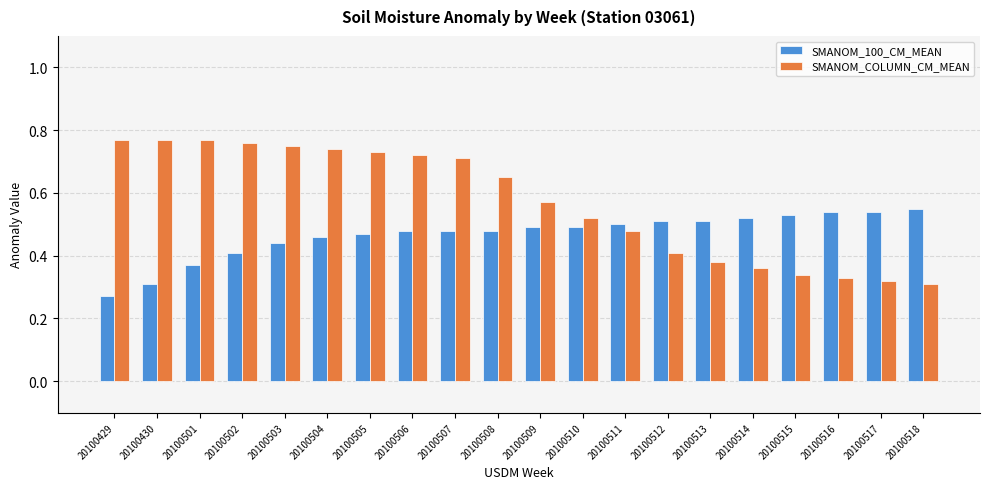

At 20100513, list the series in order from largest to smallest.

SMANOM_100_CM_MEAN, SMANOM_COLUMN_CM_MEAN